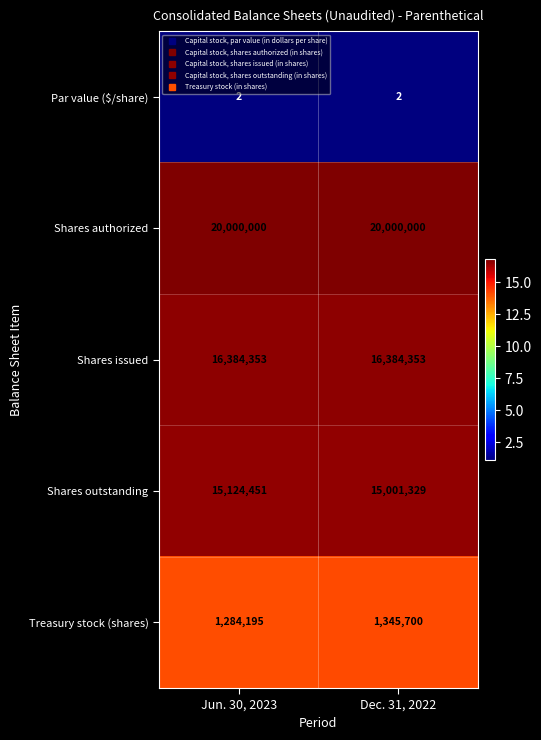

Which series has the widest spread of values?

Shares outstanding